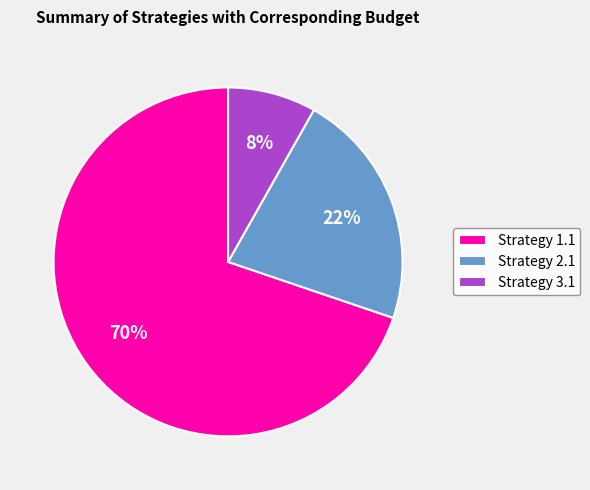

How many segments does this pie chart have?

3